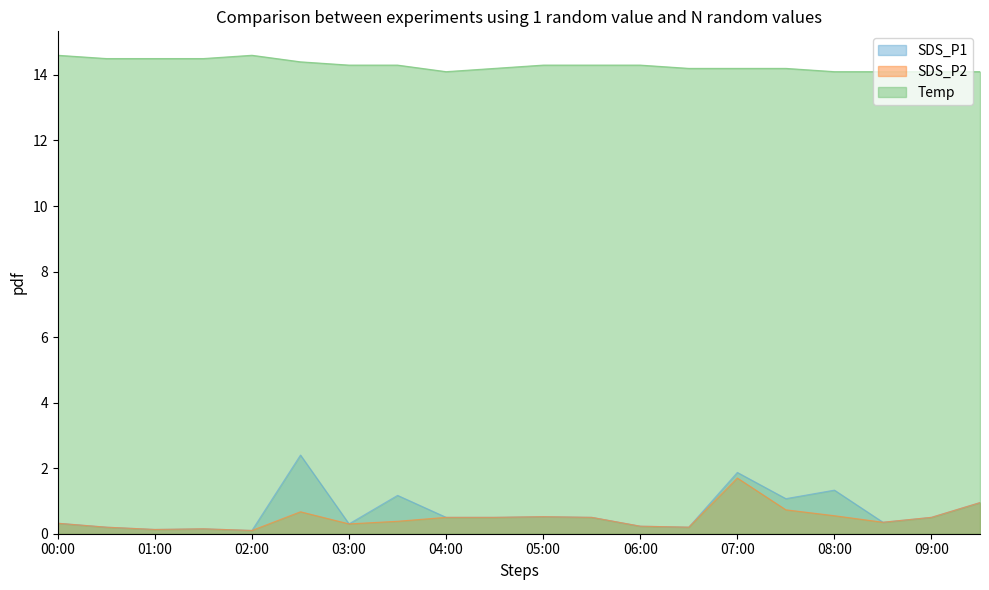

Reading right to left, what are all the values shown in this chart?

SDS_P1: 09:30=0.9	09:00=0.5	08:30=0.3	08:00=1.3	07:30=1.1	07:00=1.9	06:30=0.2	06:00=0.2	05:30=0.5	05:00=0.5	04:30=0.5	04:00=0.5	03:30=1.2	03:00=0.3	02:30=2.4	02:00=0.1	01:30=0.1	01:00=0.1	00:30=0.2	00:00=0.3
SDS_P2: 09:30=0.9	09:00=0.5	08:30=0.3	08:00=0.6	07:30=0.7	07:00=1.7	06:30=0.2	06:00=0.2	05:30=0.5	05:00=0.5	04:30=0.5	04:00=0.5	03:30=0.4	03:00=0.3	02:30=0.7	02:00=0.1	01:30=0.1	01:00=0.1	00:30=0.2	00:00=0.3
Temp: 09:30=14.1	09:00=14.1	08:30=14.1	08:00=14.1	07:30=14.2	07:00=14.2	06:30=14.2	06:00=14.3	05:30=14.3	05:00=14.3	04:30=14.2	04:00=14.1	03:30=14.3	03:00=14.3	02:30=14.4	02:00=14.6	01:30=14.5	01:00=14.5	00:30=14.5	00:00=14.6